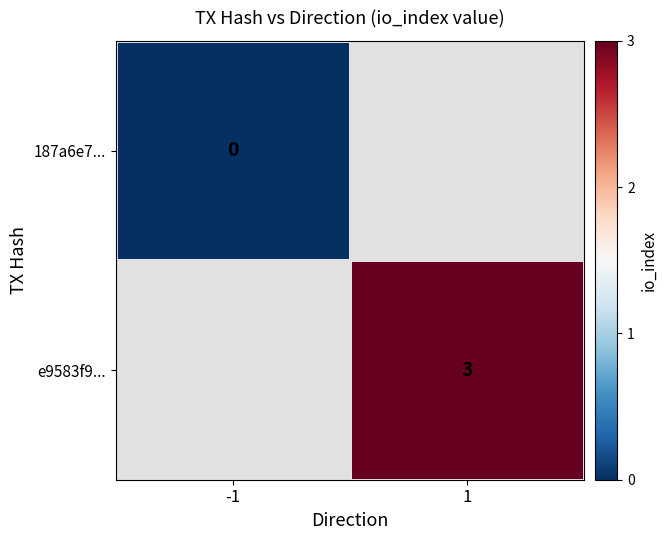

The value of e9583f9... at 1 is 0.9. True or false?

False